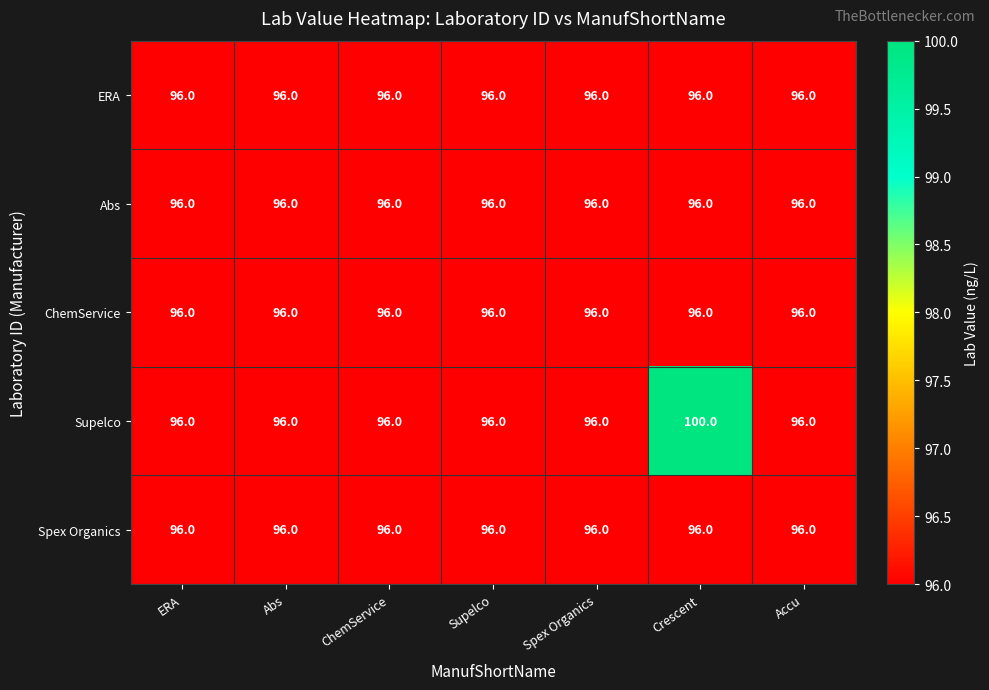

What is the total value across all series at ERA?

480